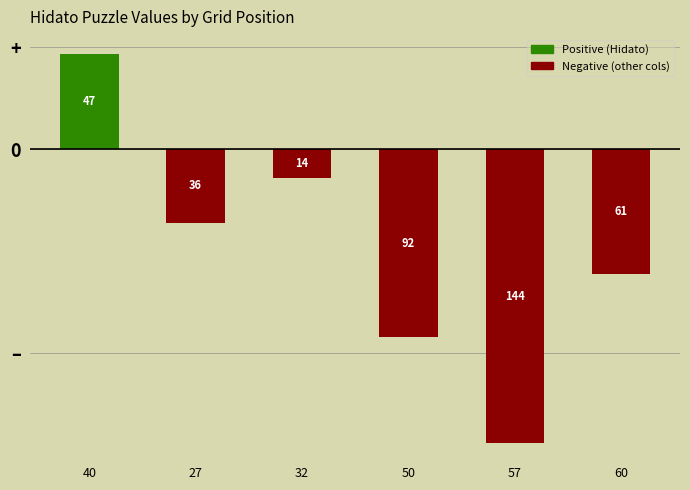

Are the bars grouped side by side (vs. stacked)?

No